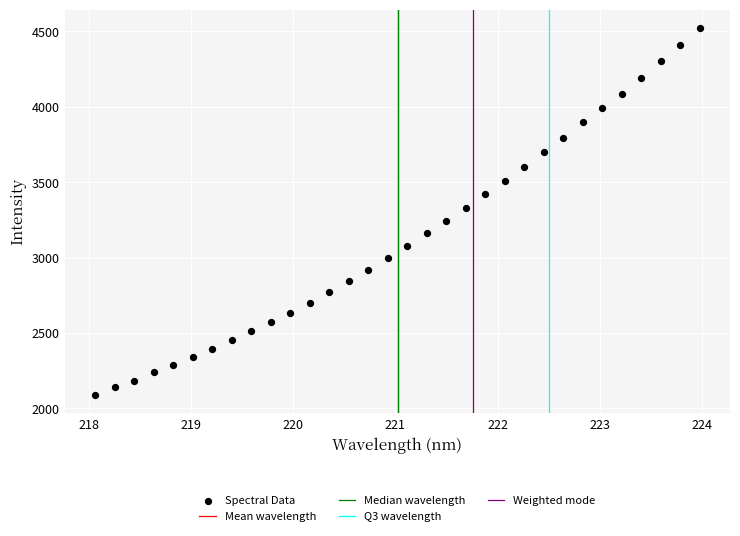

What is the range of Y values (max minus min)?

2434.7